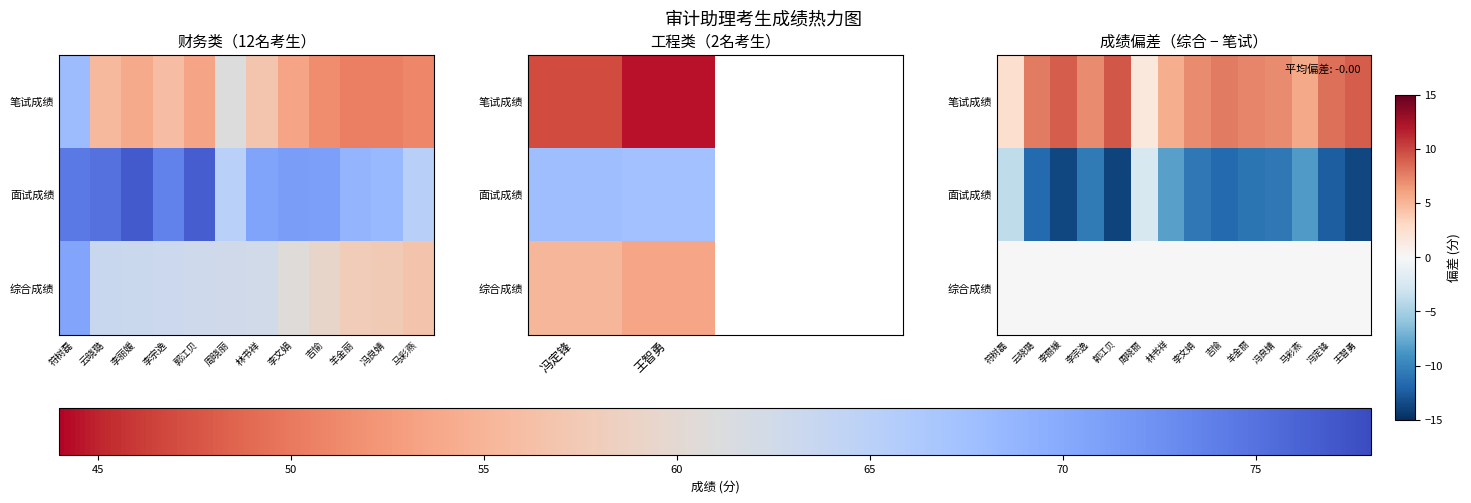

Where is 综合成绩 nearest to the value 0?

符树磊